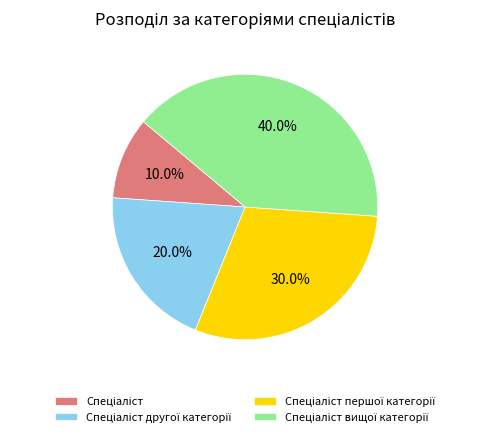

To the nearest percent, what is the average slice percentage?

25%